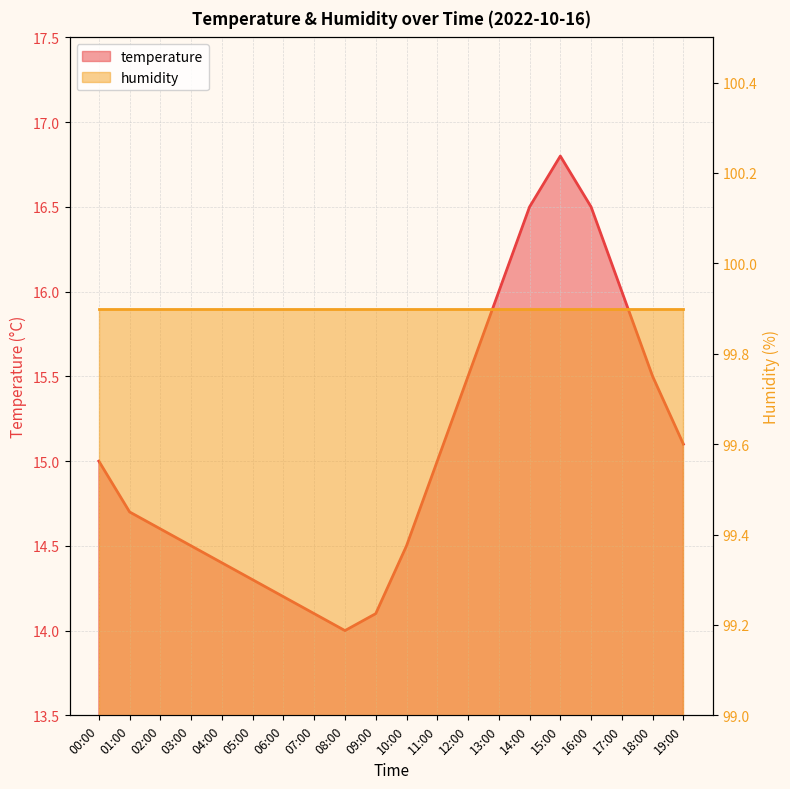

Reading left to right, list all the values displayed in this chart.

15.0	14.7	14.6	14.5	14.4	14.3	14.2	14.1	14.0	14.1	14.5	15.0	15.5	16.0	16.5	16.8	16.5	16.0	15.5	15.1